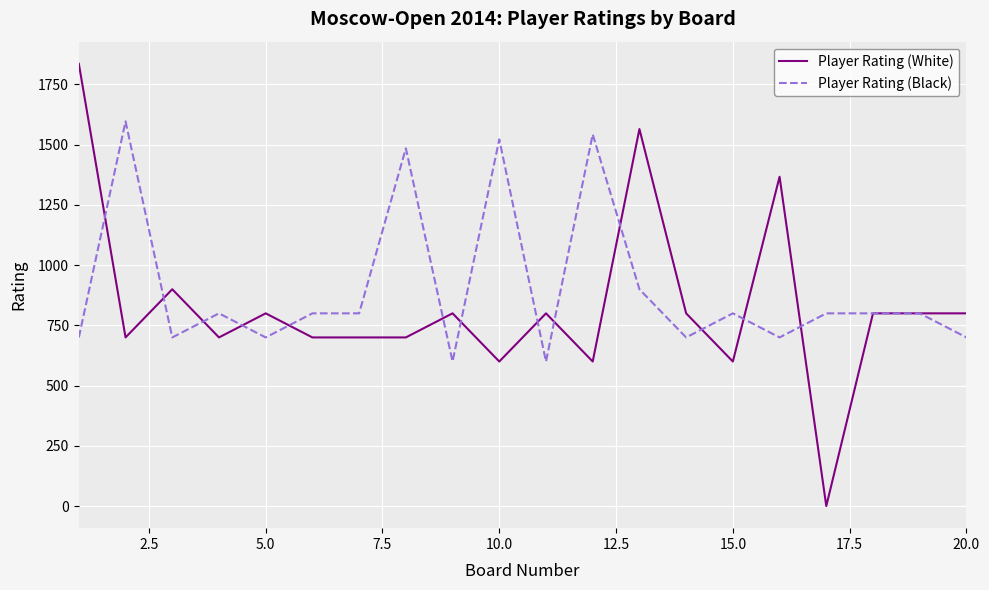

What is the highest value of the Player Rating (White) series?

1836